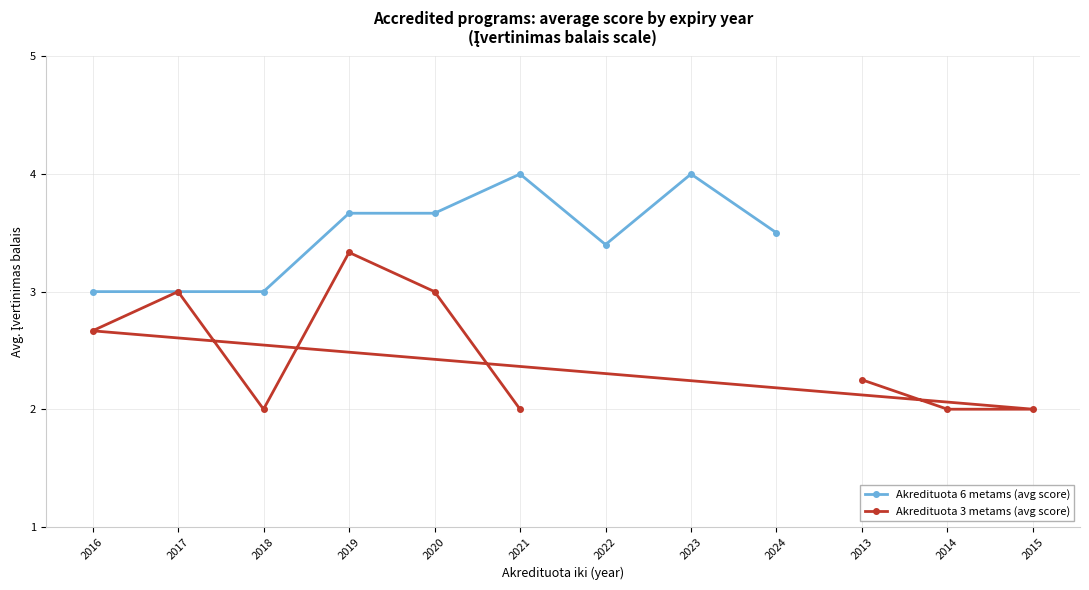

What is the maximum value for Akredituota 6 metams (avg score)?

4.0